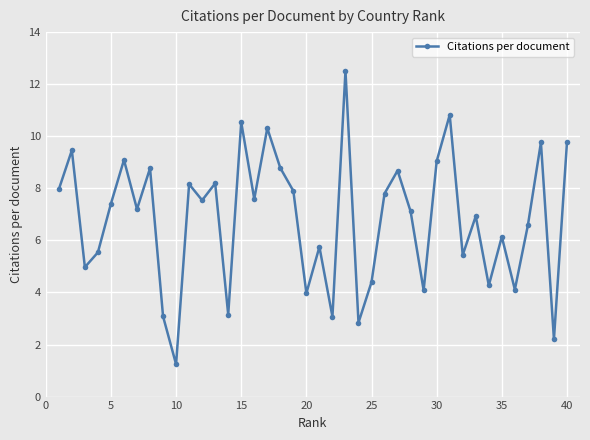

How many data points are less than 7?

18